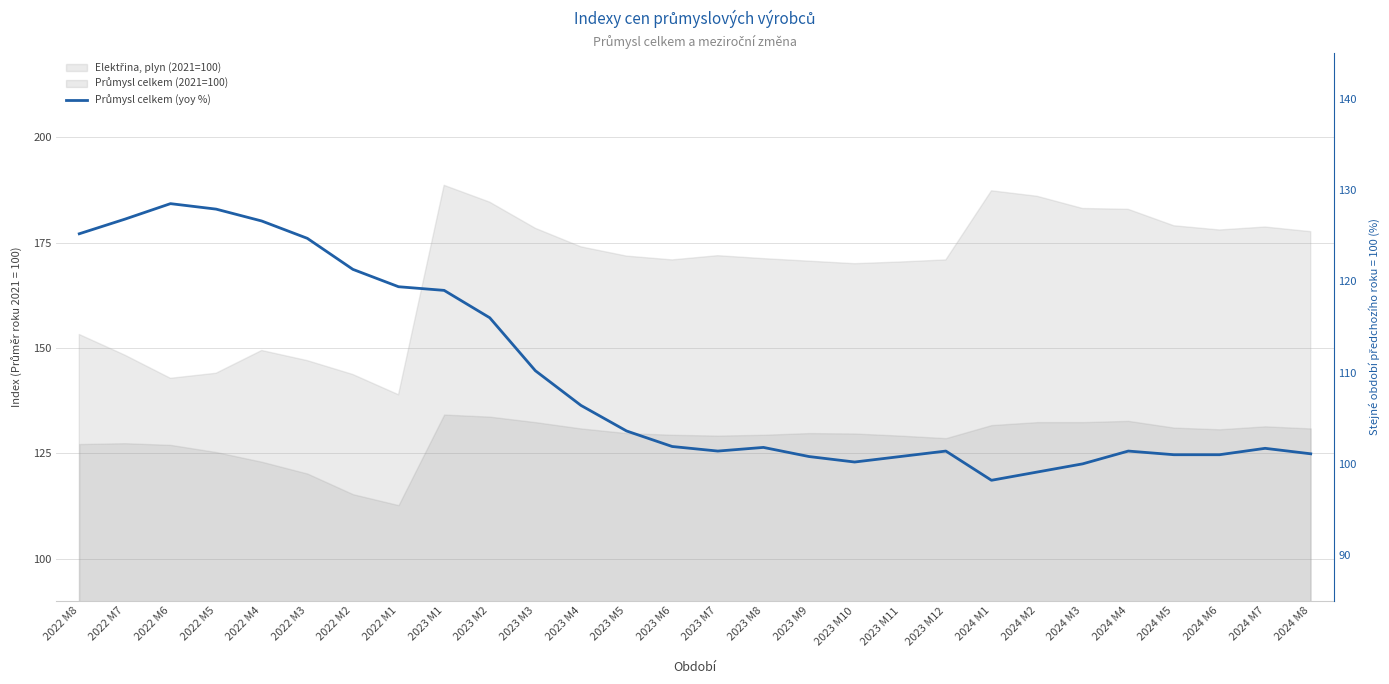

What is the maximum value shown in the chart?

128.5